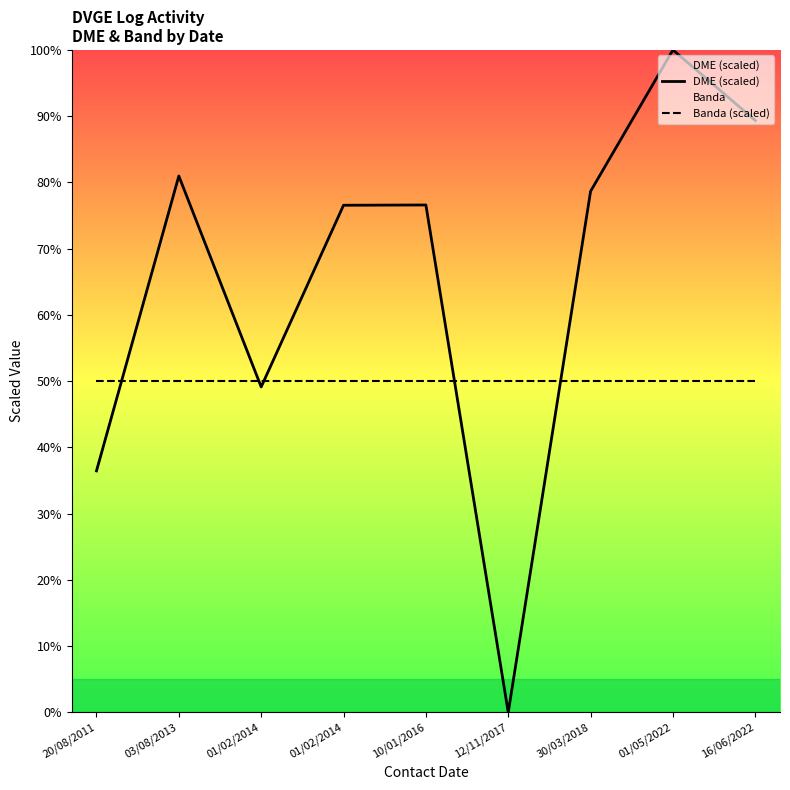

Which series has the largest range (max minus min)?

DME (scaled)